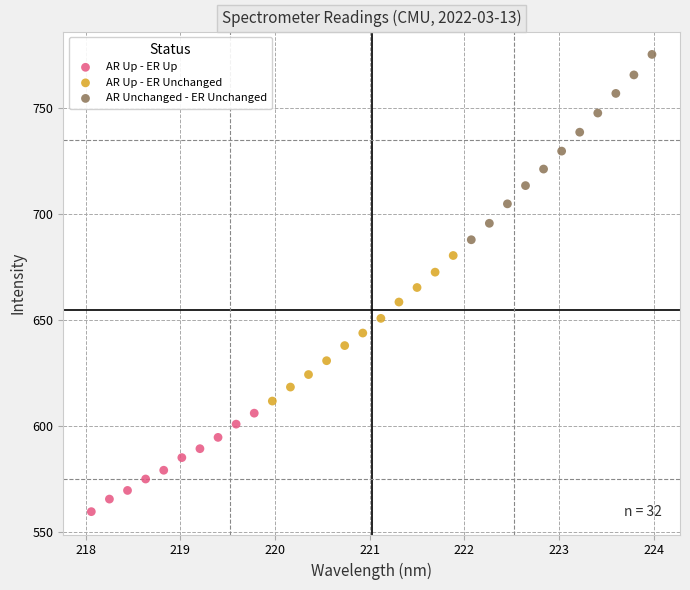

Which series has the widest spread of Y values?

AR Unchanged - ER Unchanged